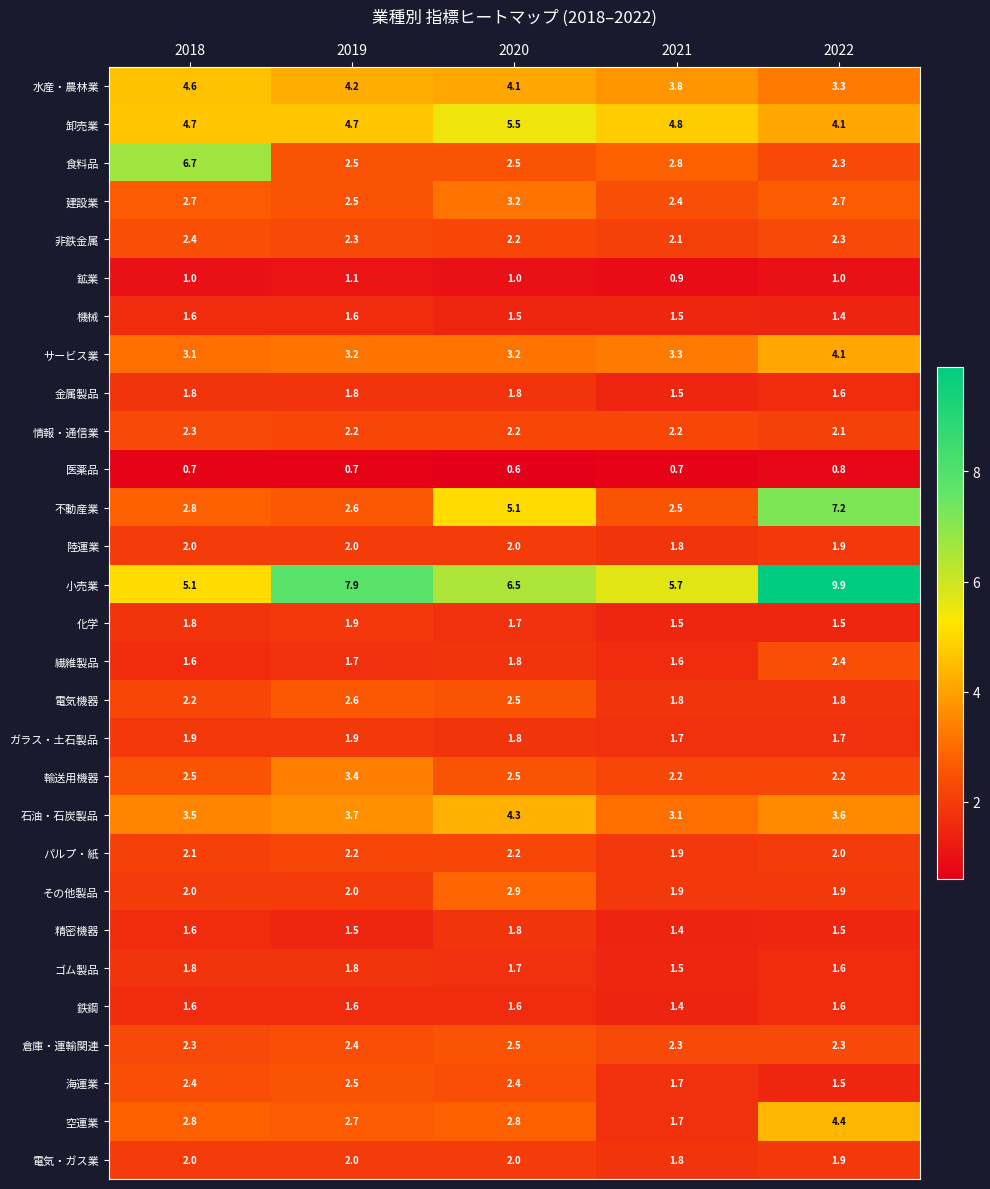

Where does the 電気機器 series first go above 2?

2018